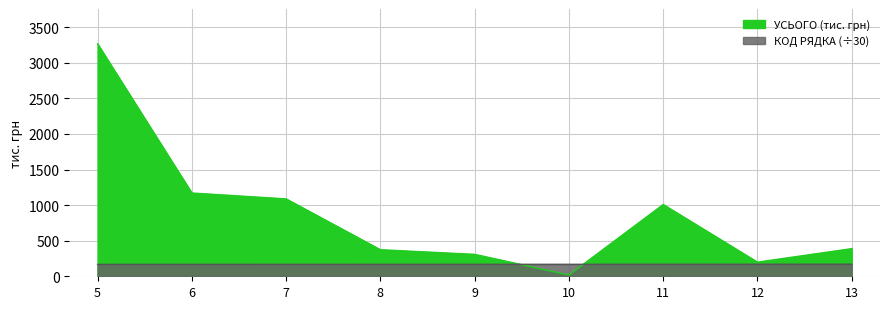

What is the lowest value of the КОД РЯДКА series?

167.0